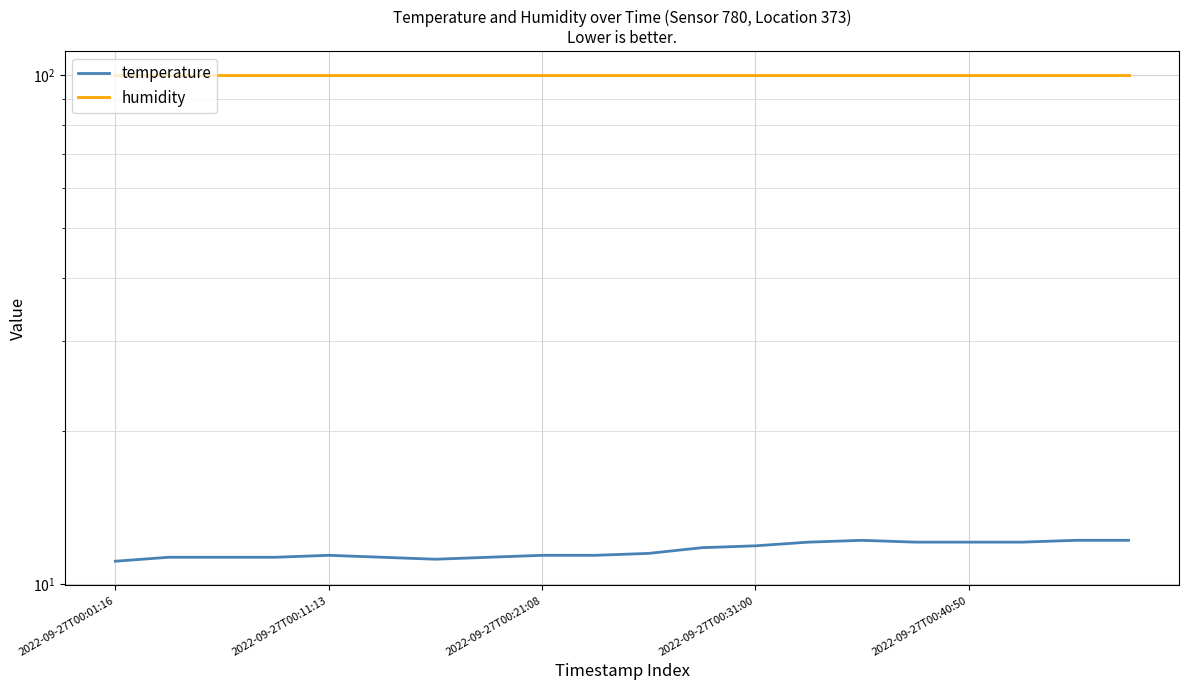

What is the minimum value shown in the chart?

11.1